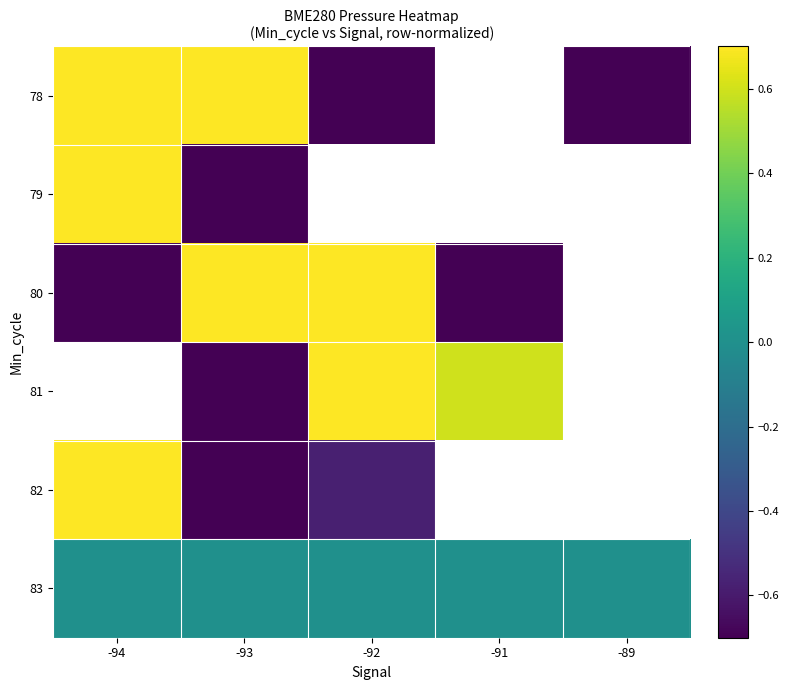

What is the spread (max minus min) of values at -93?

2.6